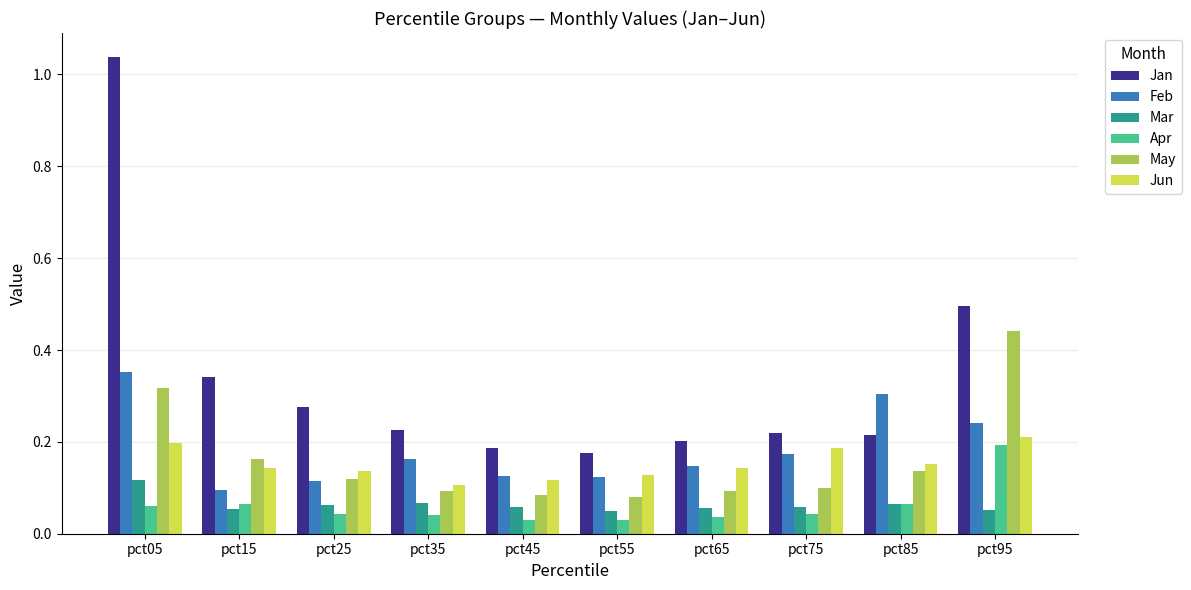

Between pct15 and pct55, which series saw the biggest shift?

Jan